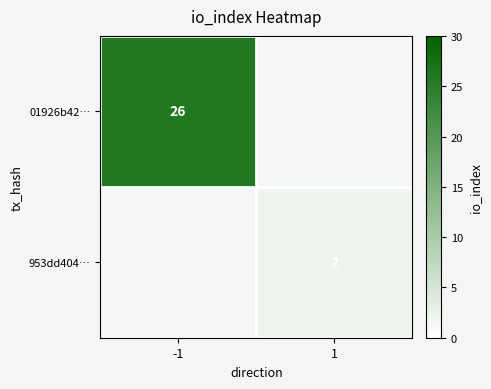

The 01926b42… series shows 26 at -1. True or false?

True